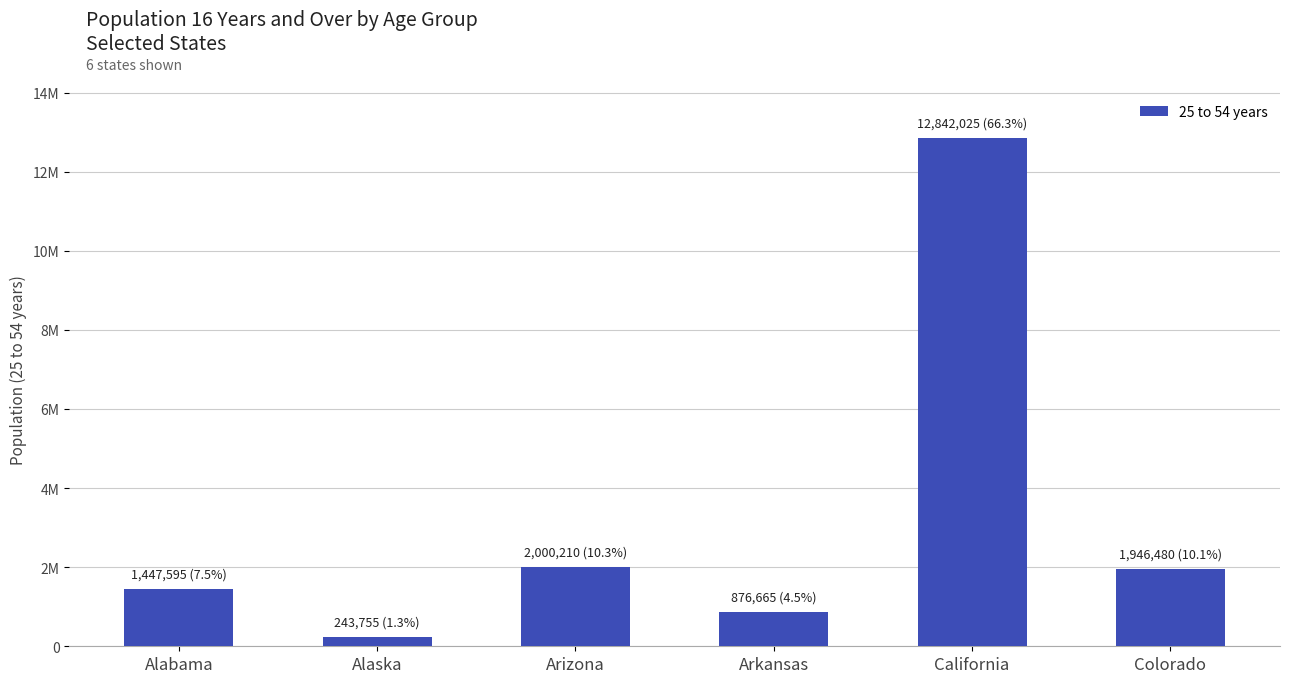

Does the chart contain any negative values?

No